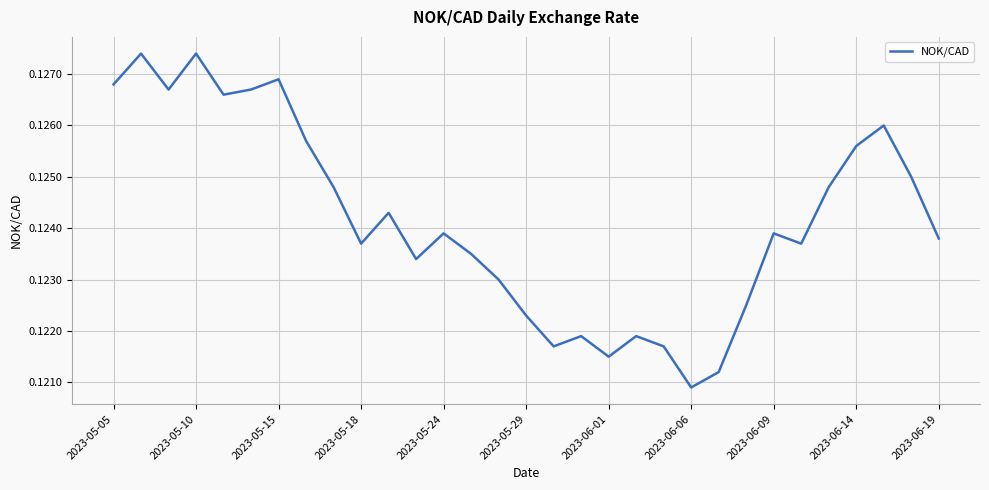

How many values are between 0 and 1?

31